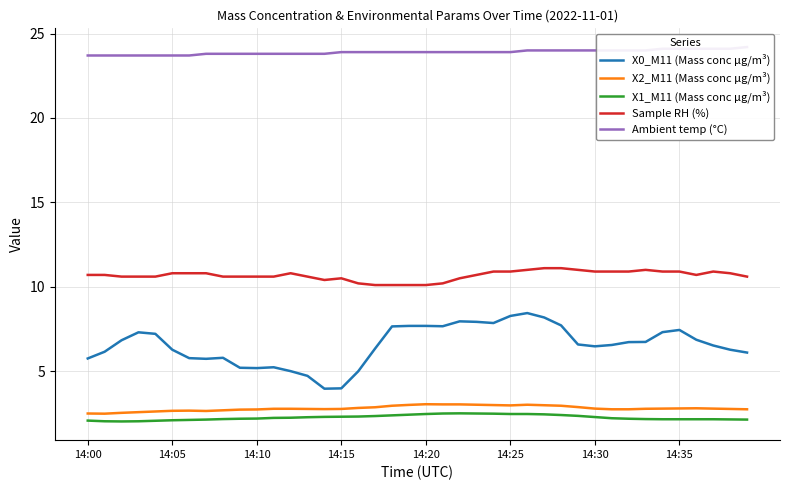

What are all the series names shown in the legend?

X0_M11 (Mass conc μg/m³), X2_M11 (Mass conc μg/m³), X1_M11 (Mass conc μg/m³), Sample RH (%), Ambient temp (°C)